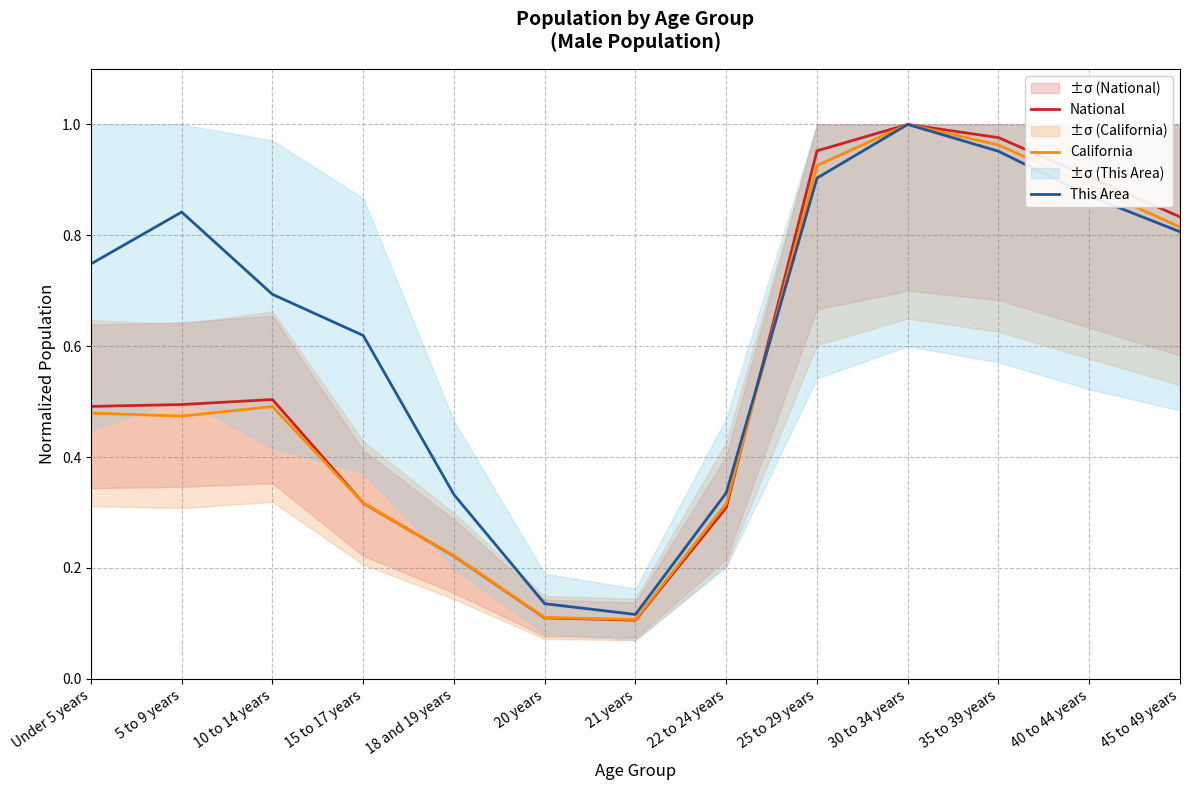

Rank the series by their maximum value, from highest to lowest.

National, California, This Area